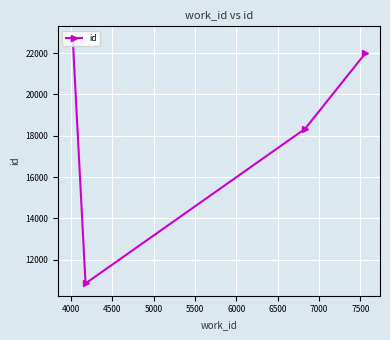

What is the smallest value displayed?

10848